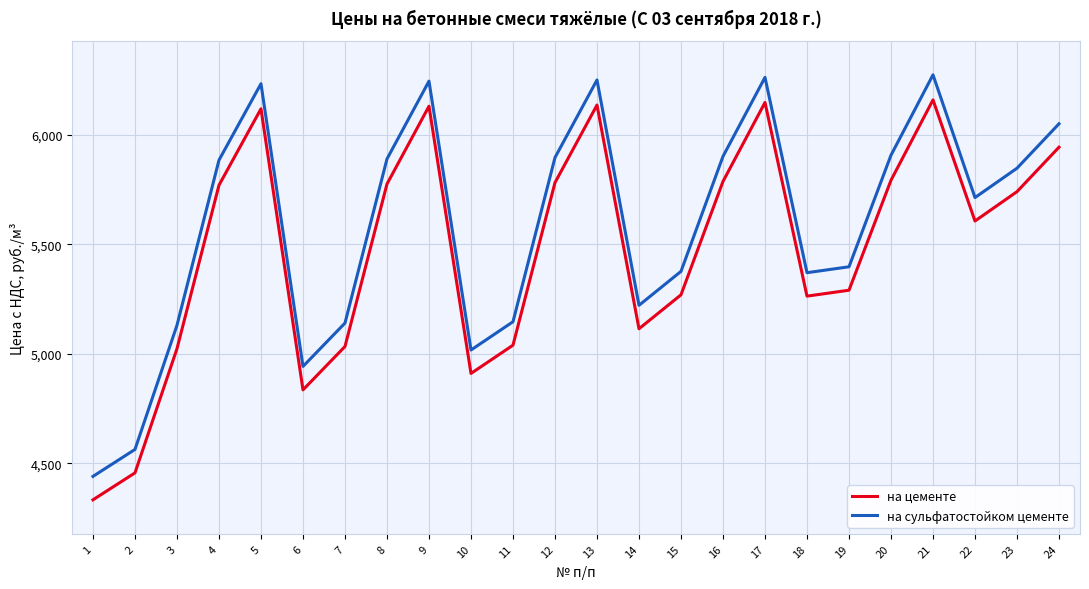

What is the difference between the maximum and minimum values in the на цементе series?

1826.0